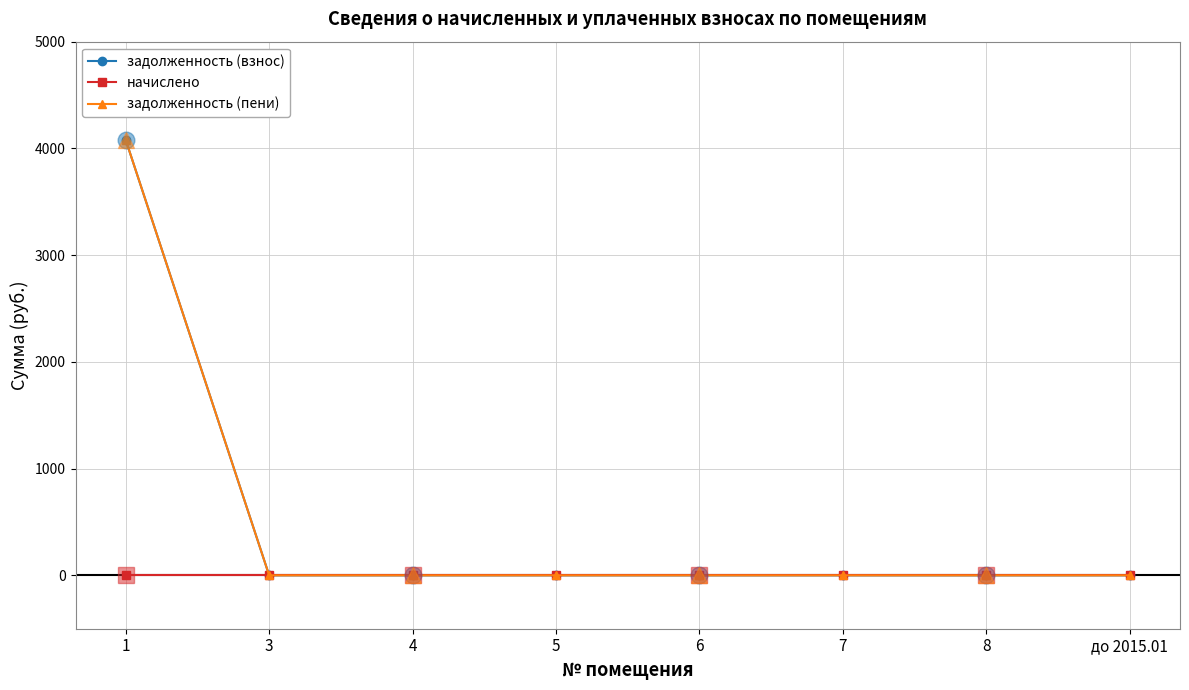

Is it true that задолженность (пени) equals -2662.9 at до 2015.01?

False